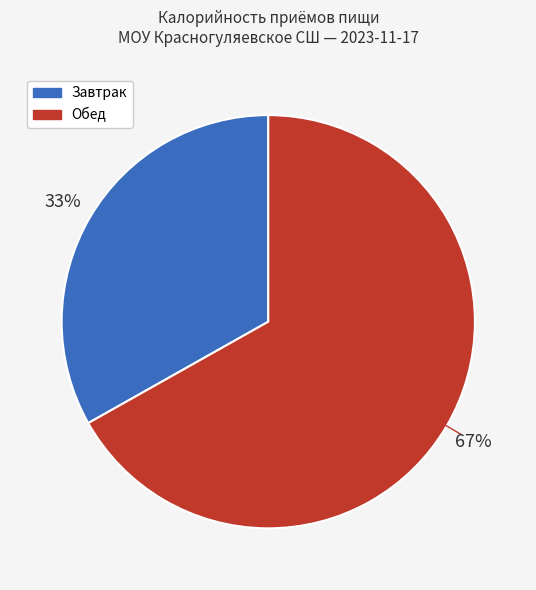

Is there any slice that represents more than half of the pie?

Yes